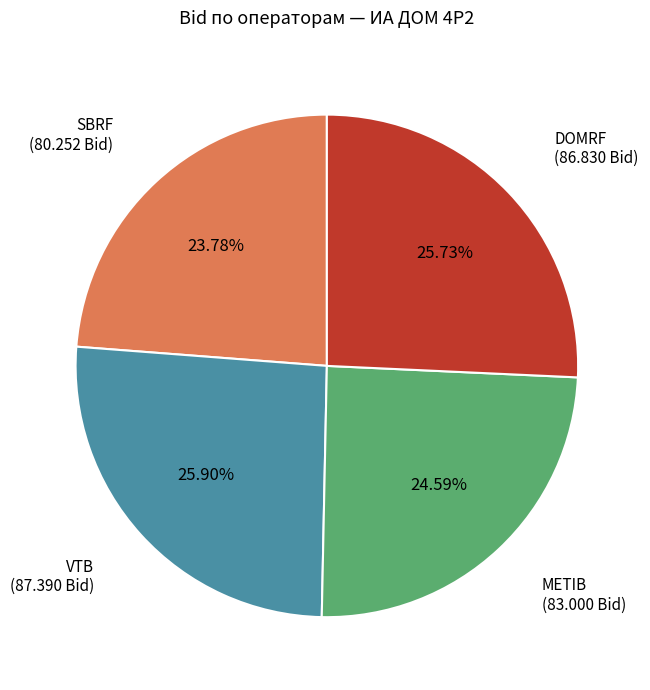

Is there any slice that represents more than half of the pie?

No